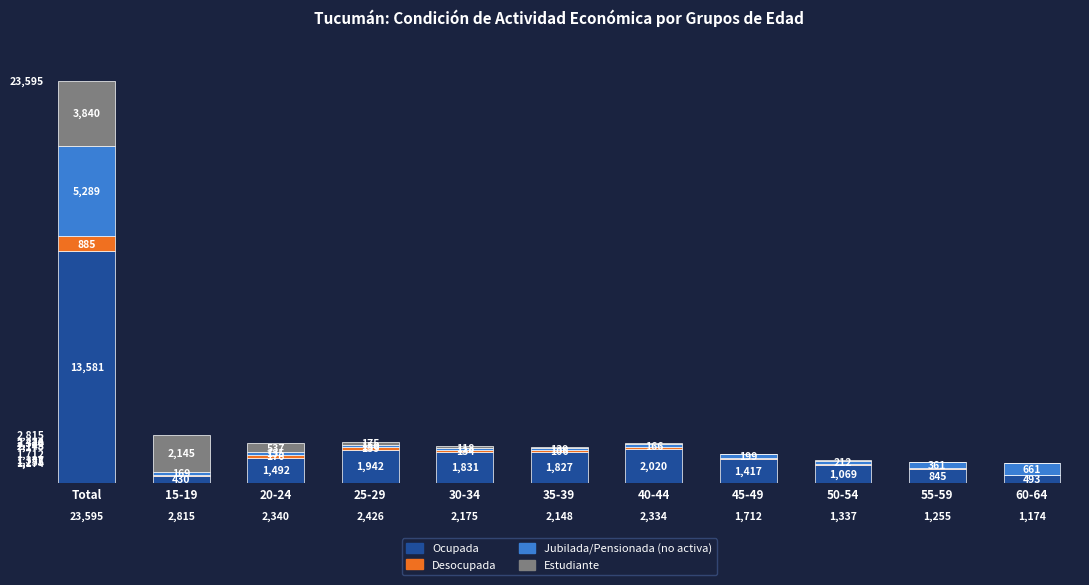

What is the sum of the Ocupada values at 15-19 and 30-34?

2261